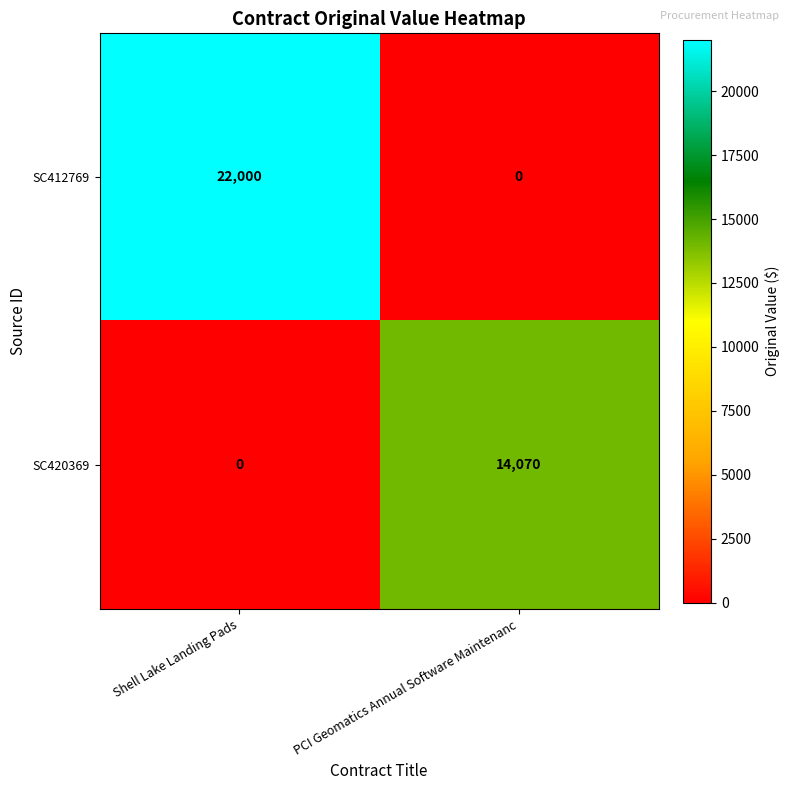

How many data points in SC420369 are less than 14070?

1